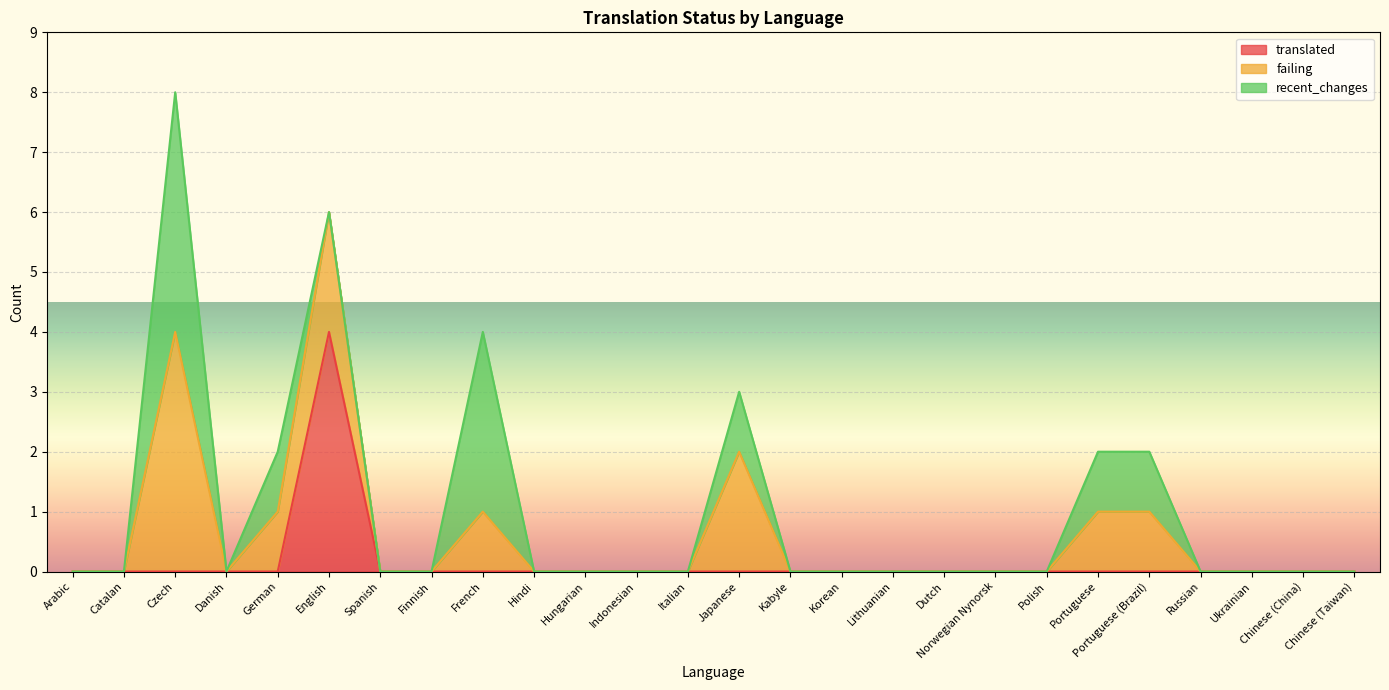

Reading left to right, list all the values displayed in this chart.

translated: 0	0	0	0	0	4	0	0	0	0	0	0	0	0	0	0	0	0	0	0	0	0	0	0	0	0
failing: 0	0	4	0	1	2	0	0	1	0	0	0	0	2	0	0	0	0	0	0	1	1	0	0	0	0
recent_changes: 0	0	4	0	1	0	0	0	3	0	0	0	0	1	0	0	0	0	0	0	1	1	0	0	0	0